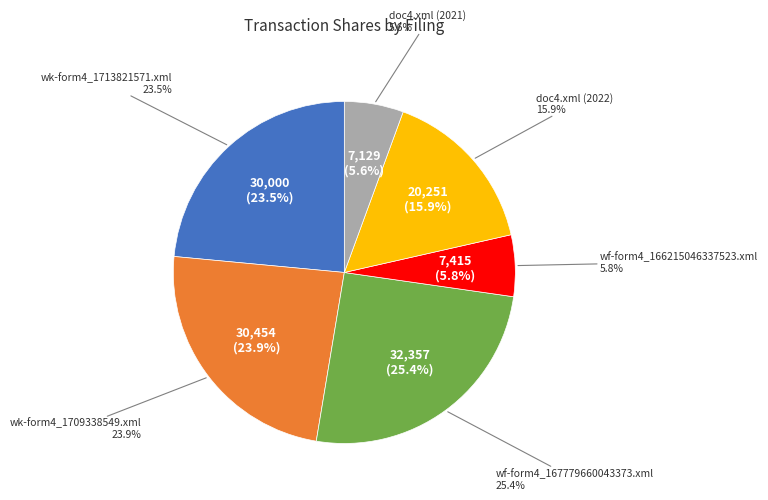

What is the smallest slice in the pie chart?

doc4.xml (2021)